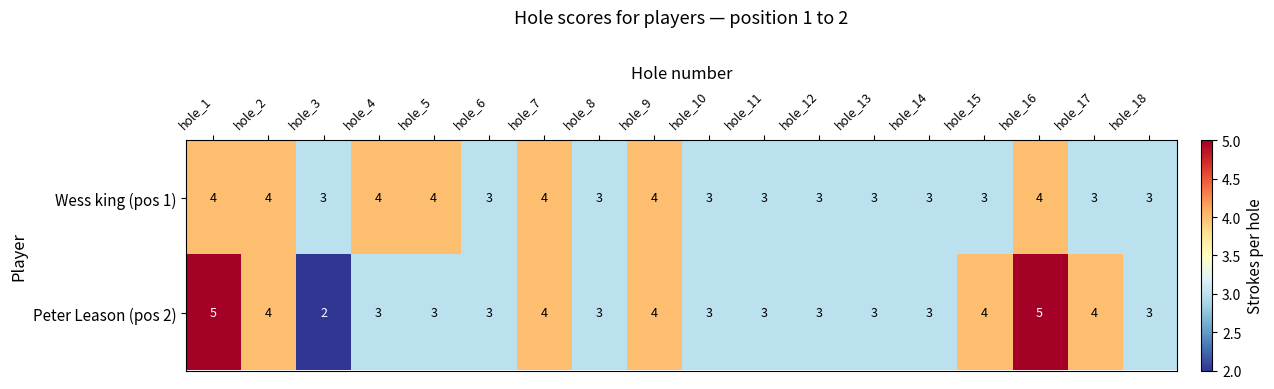

What is the average value of the Peter Leason (pos 2) series?

3